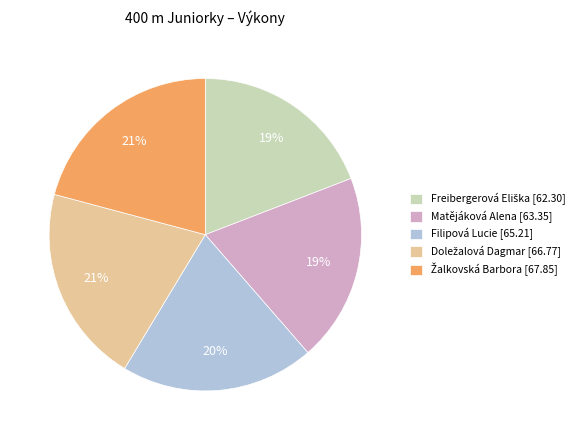

True or false: Matějáková Alena [63.35] accounts for 7% of the total.

False